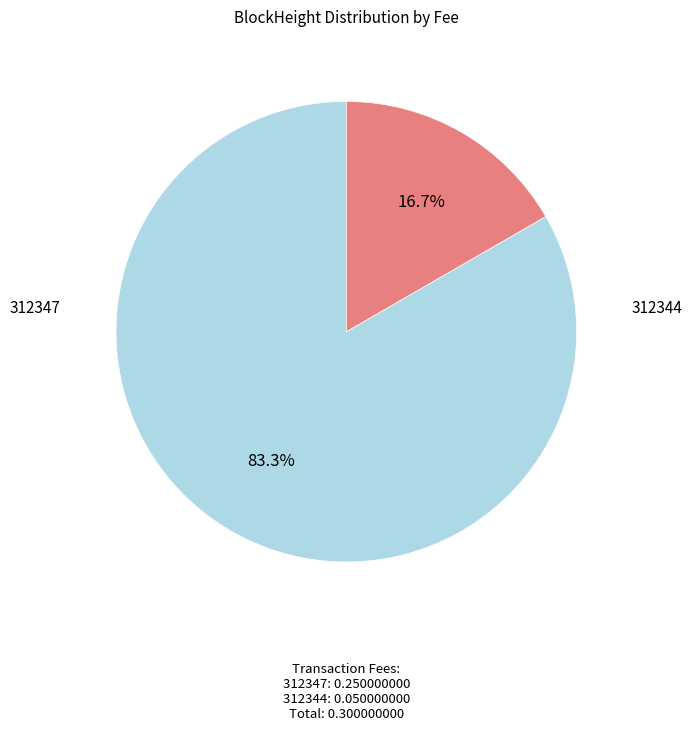

Count the number of slices in the pie.

2